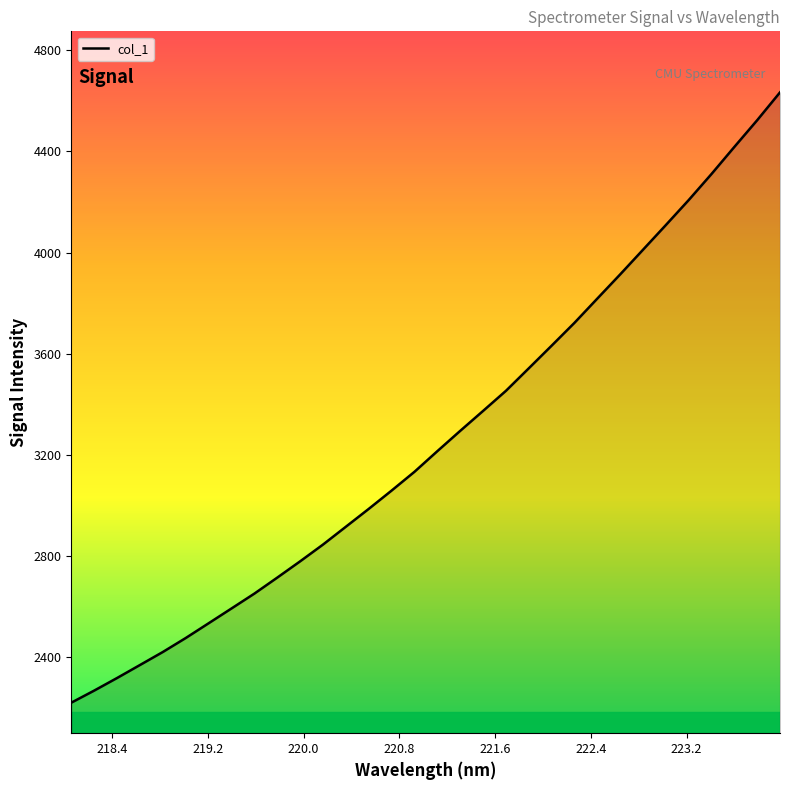

What is the maximum value shown in the chart?

4633.9